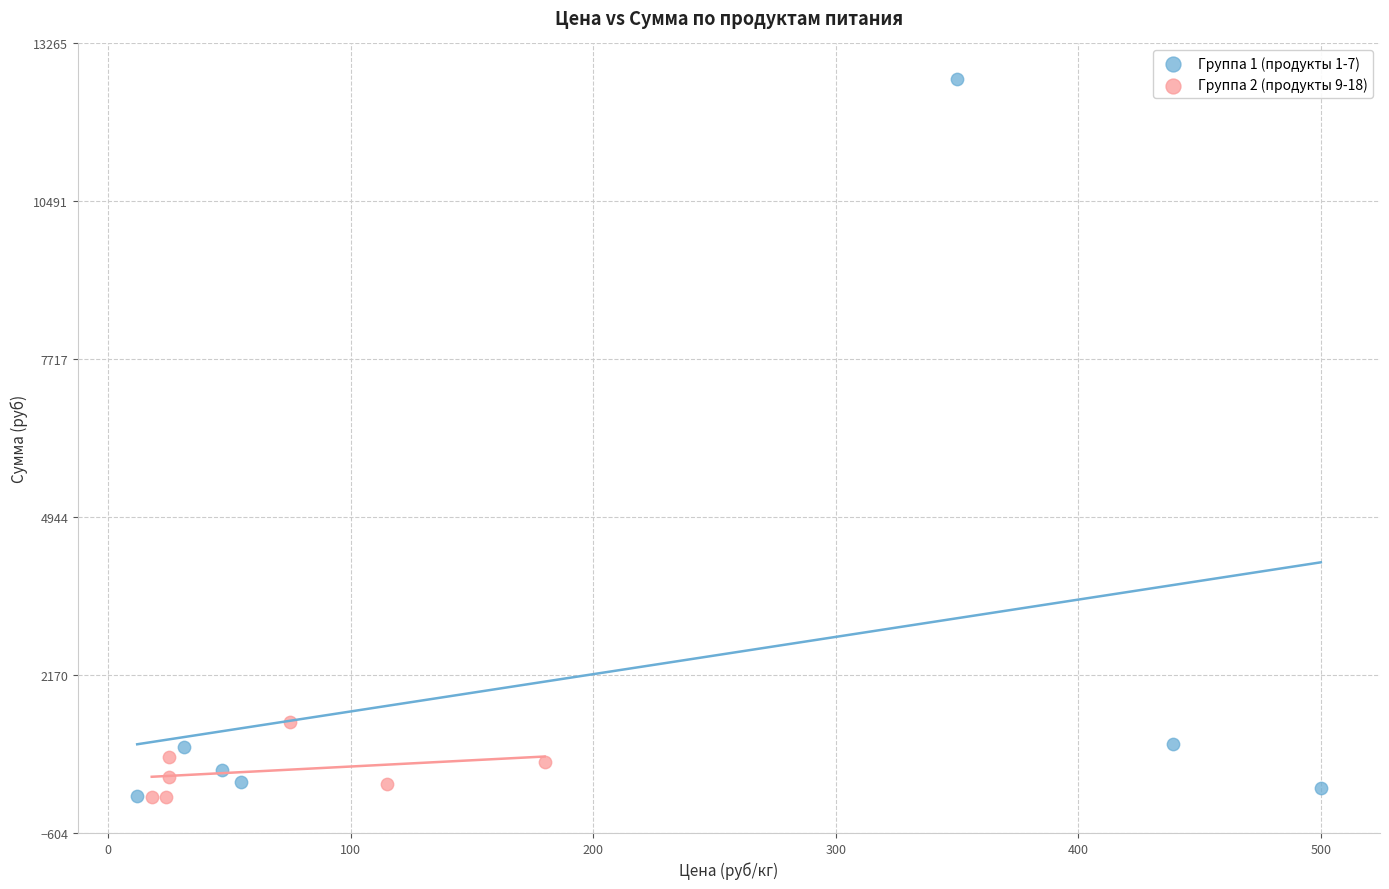

Which series has the largest Y range (max minus min)?

Группа 1 (продукты 1-7)